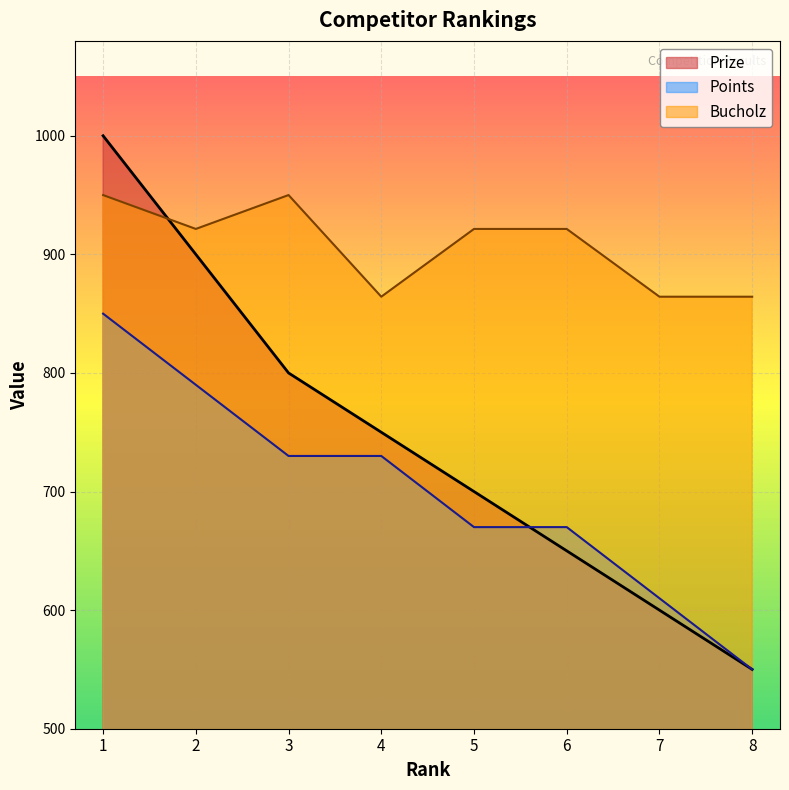

Reading left to right, what are all the values shown in this chart?

Prize: 1=1000.0	2=900.0	3=800.0	4=750.0	5=700.0	6=650.0	7=600.0	8=550.0
Points: 1=850.0	2=790.0	3=730.0	4=730.0	5=670.0	6=670.0	7=610.0	8=550.0
Bucholz: 1=950.0	2=921.4	3=950.0	4=864.3	5=921.4	6=921.4	7=864.3	8=864.3